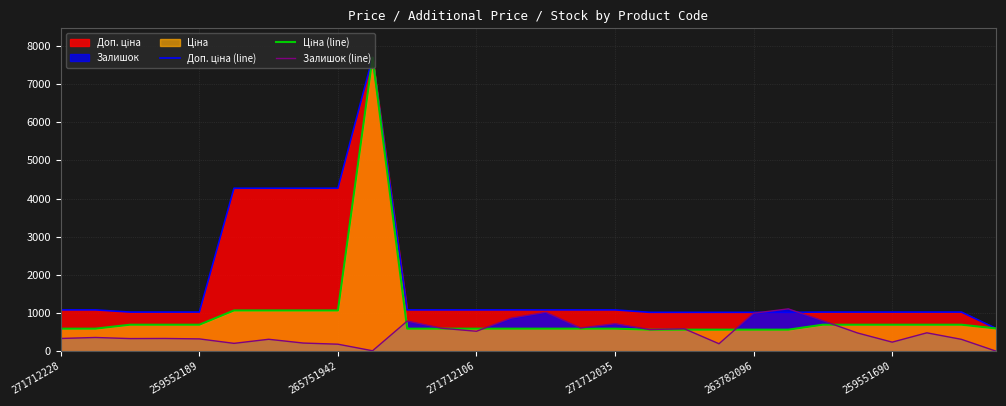

Reading left to right, extract all data points from this chart.

Доп. ціна (line): 1081.7	1081.7	1024.6	1024.6	1024.6	4269.4	4269.4	4269.4	4269.4	7693.1	1081.7	1081.7	1081.7	1081.7	1081.7	1081.7	1081.7	1017.8	1017.8	1017.8	1017.8	1017.8	1024.6	1024.6	1024.6	1024.6	1024.6	595.0
Ціна (line): 589.9	589.9	693.7	693.7	693.7	1067.3	1067.3	1067.3	1067.3	7693.1	589.9	589.9	589.9	589.9	589.9	589.9	589.9	564.0	564.0	564.0	564.0	564.0	693.7	693.7	693.7	693.7	693.7	595.0
Залишок (line): 333.0	359.0	330.0	333.0	322.0	205.0	312.0	213.0	183.0	11.0	789.0	600.0	522.0	866.0	1019.0	607.0	720.0	566.0	587.0	195.0	995.0	1109.0	796.0	477.0	237.0	481.0	310.0	0.0